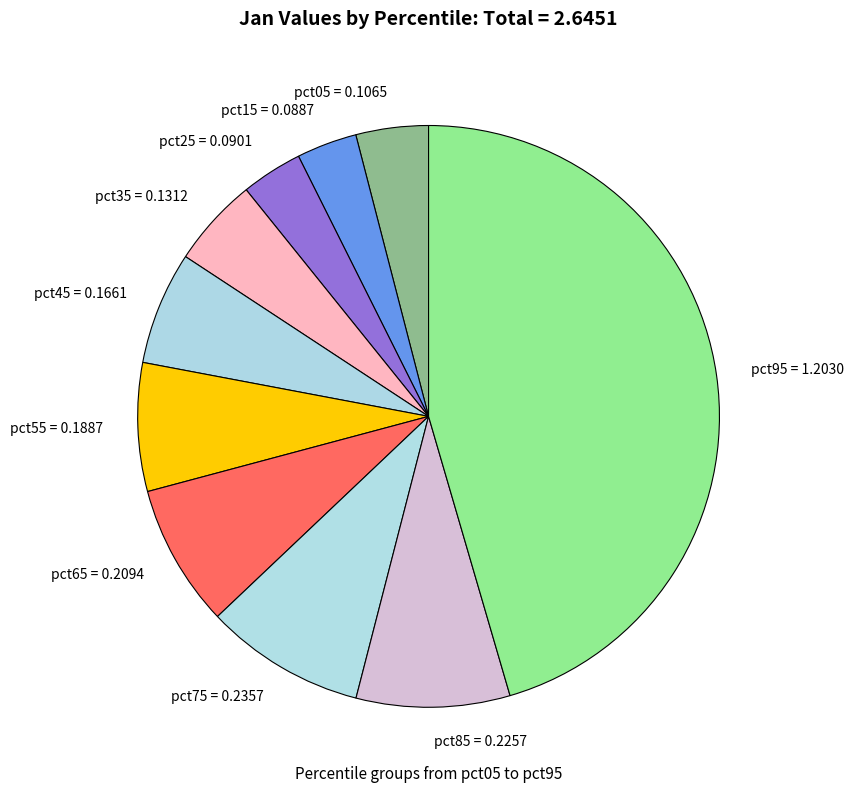

Between pct45 = 0.1661 and pct25 = 0.0901, which is larger?

pct45 = 0.1661